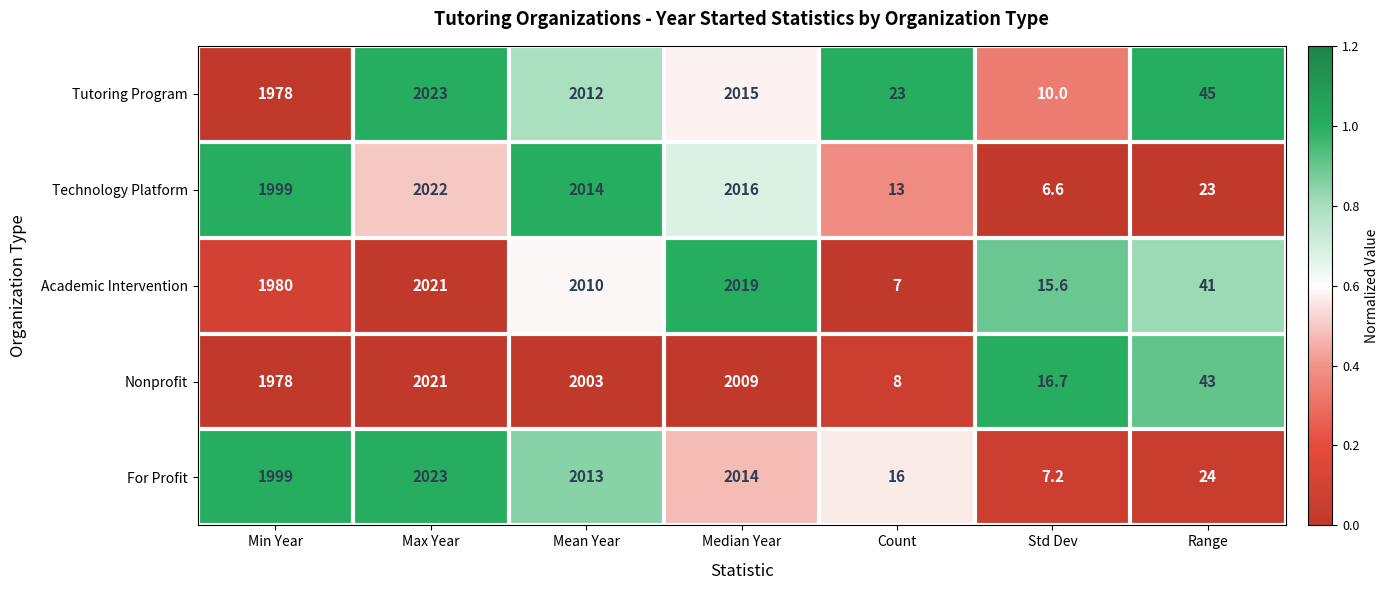

True or false: For Profit has a value of 2014.0 at Median Year.

True